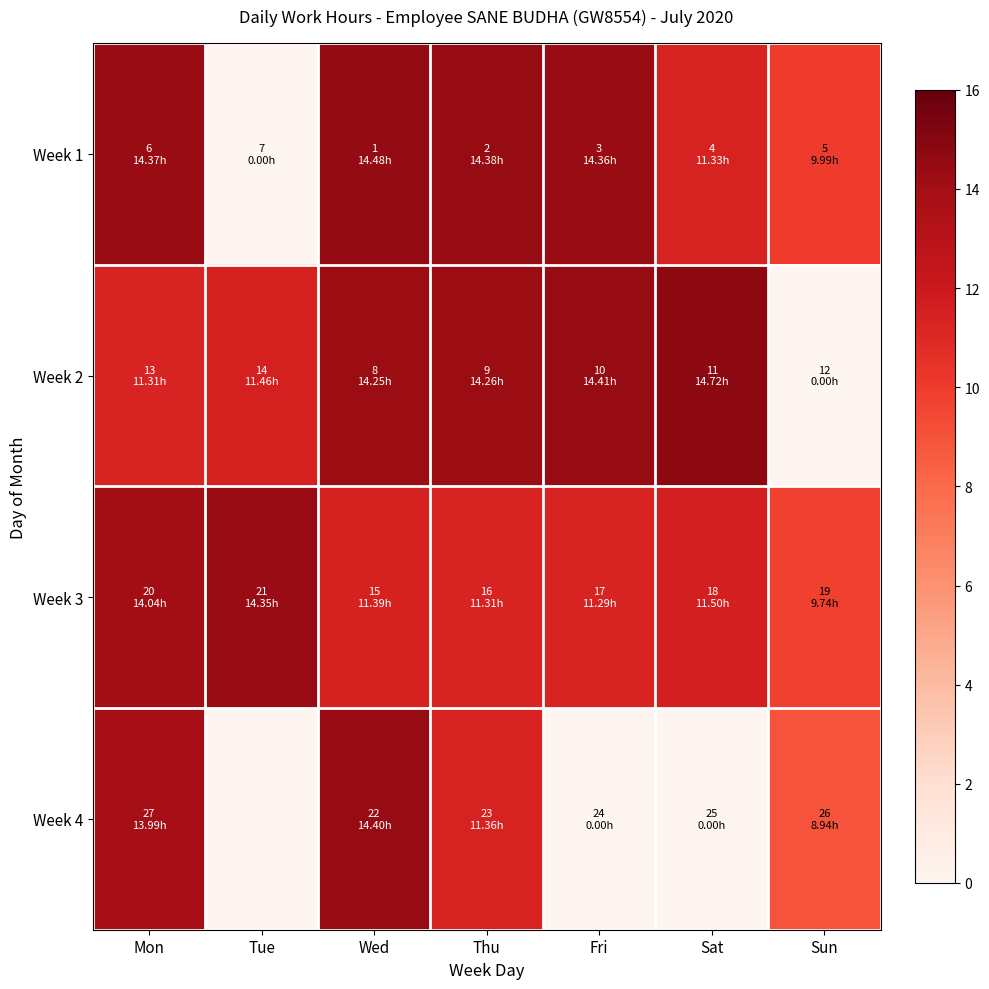

At how many categories does at least one series exceed 7?

7